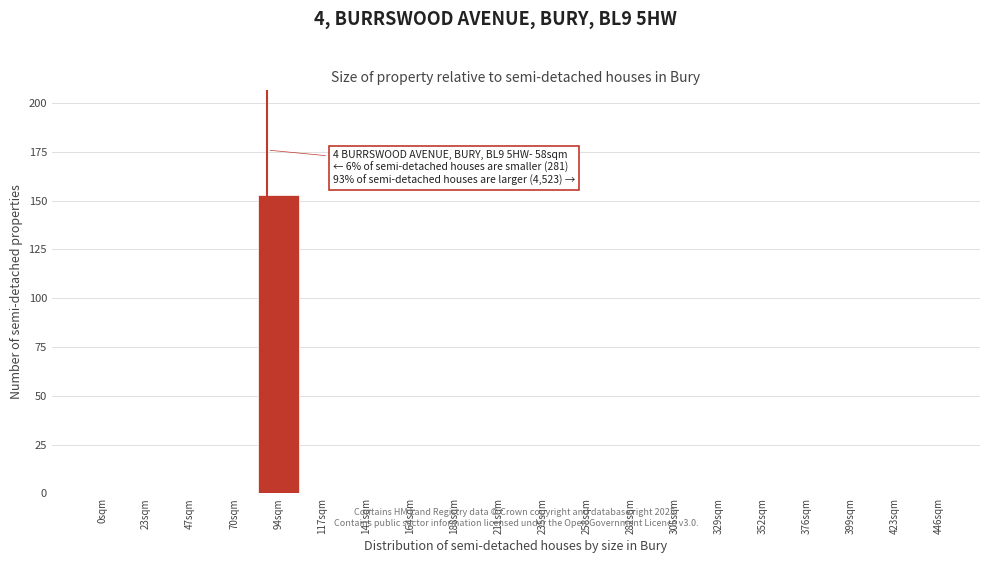

Reading left to right, what are all the values shown in this chart?

0sqm=0	23sqm=0	47sqm=0	70sqm=0	94sqm=153	117sqm=0	141sqm=0	164sqm=0	188sqm=0	211sqm=0	235sqm=0	258sqm=0	282sqm=0	305sqm=0	329sqm=0	352sqm=0	376sqm=0	399sqm=0	423sqm=0	446sqm=0